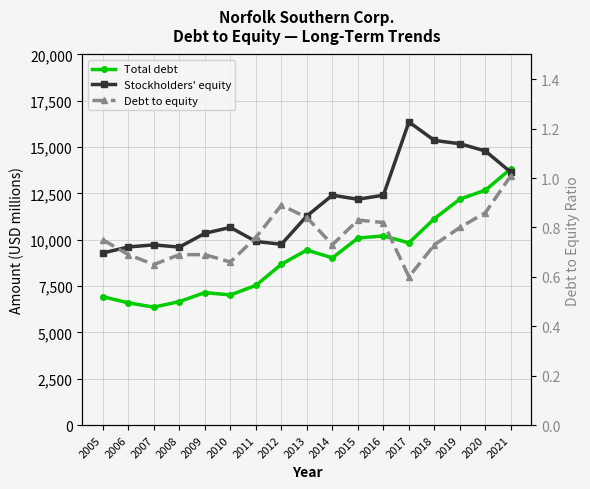

Reading left to right, extract all data points from this chart.

Total debt: 2005=6930.0	2006=6600.0	2007=6368.0	2008=6667.0	2009=7153.0	2010=7025.0	2011=7540.0	2012=8682.0	2013=9448.0	2014=9026.0	2015=10093.0	2016=10212.0	2017=9836.0	2018=11145.0	2019=12196.0	2020=12681.0	2021=13840.0
Stockholders' equity: 2005=9289.0	2006=9615.0	2007=9727.0	2008=9607.0	2009=10353.0	2010=10669.0	2011=9911.0	2012=9760.0	2013=11289.0	2014=12408.0	2015=12188.0	2016=12409.0	2017=16359.0	2018=15362.0	2019=15184.0	2020=14791.0	2021=13641.0
Debt to equity: 2005=0.8	2006=0.7	2007=0.7	2008=0.7	2009=0.7	2010=0.7	2011=0.8	2012=0.9	2013=0.8	2014=0.7	2015=0.8	2016=0.8	2017=0.6	2018=0.7	2019=0.8	2020=0.9	2021=1.0